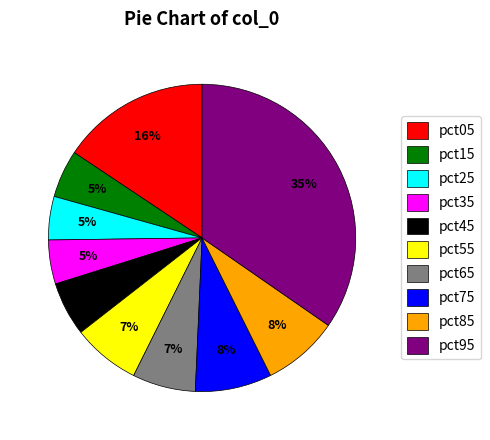

What is the largest slice in the pie chart?

pct95